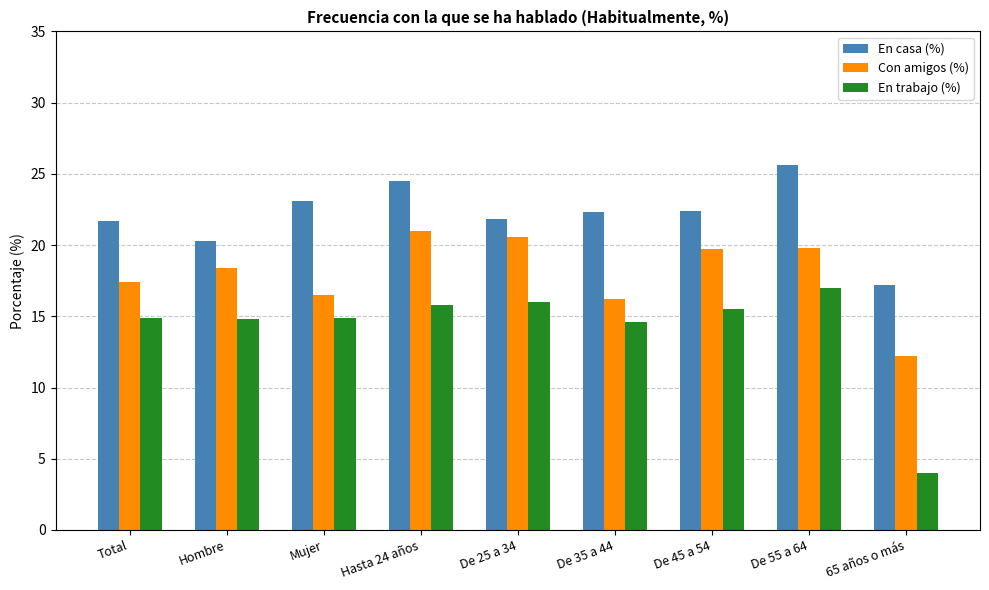

Which series has the largest range (max minus min)?

En trabajo (%)